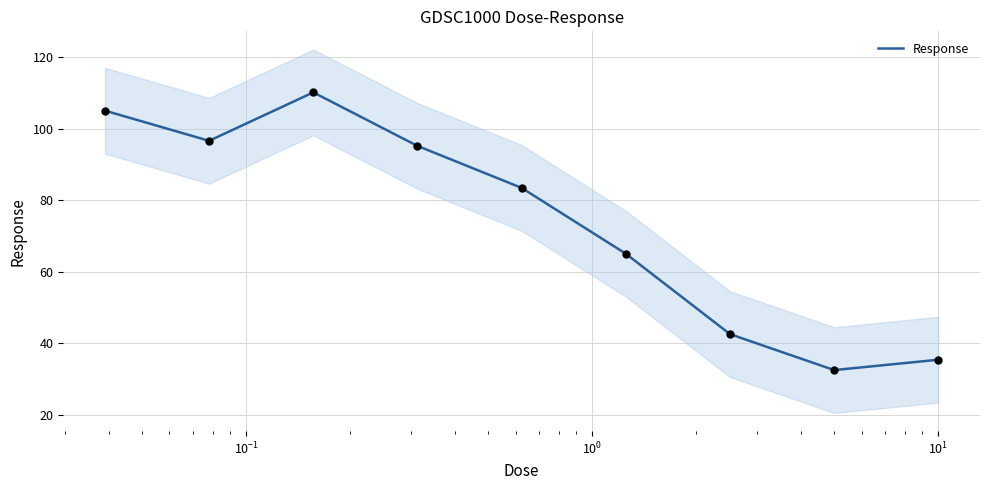

What is the maximum value for Response?

110.2